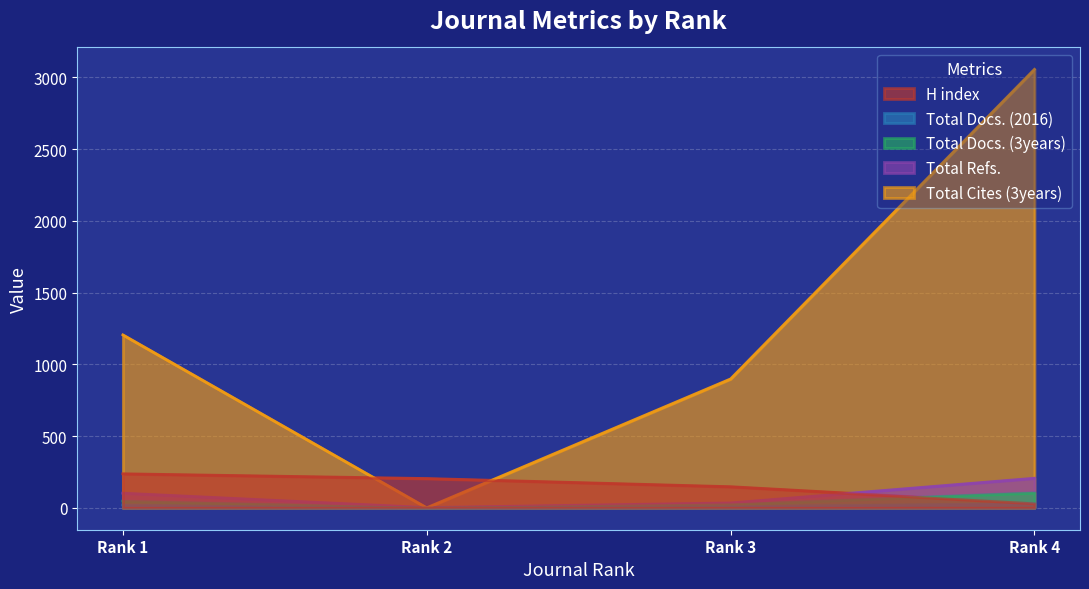

Between Rank 1 and Rank 2, which series saw the biggest shift?

Total Cites (3years)